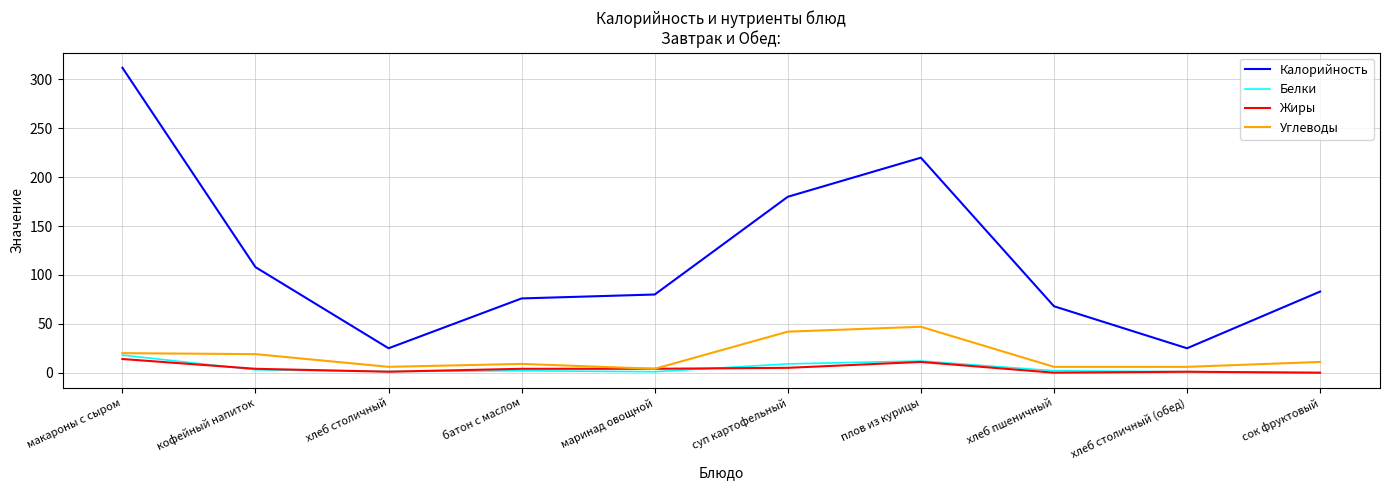

The value of Калорийность at маринад овощной is 80.0. True or false?

True